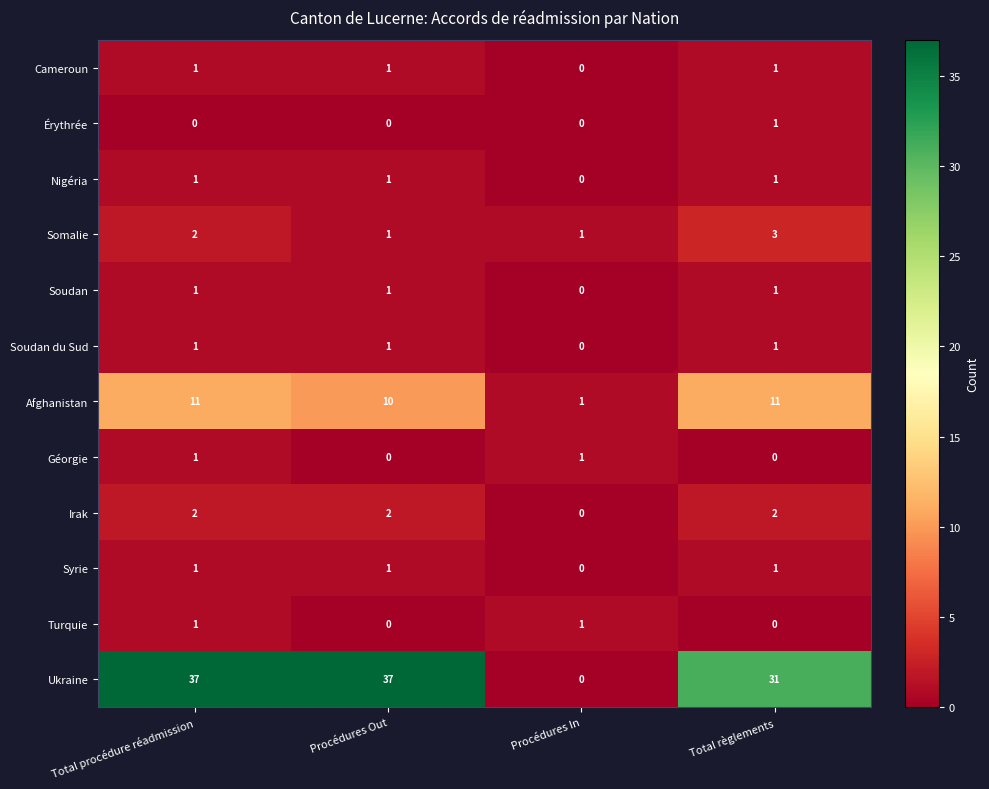

At which label is Nigéria closest to 0?

Procédures In